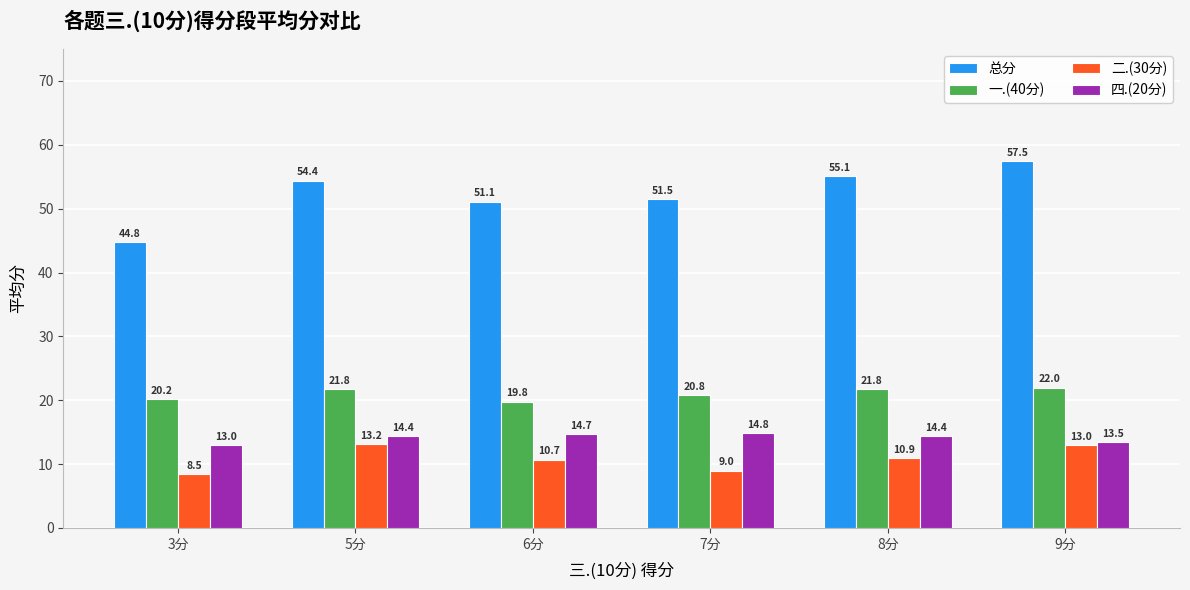

At which category does the chart reach its minimum across all series?

3分